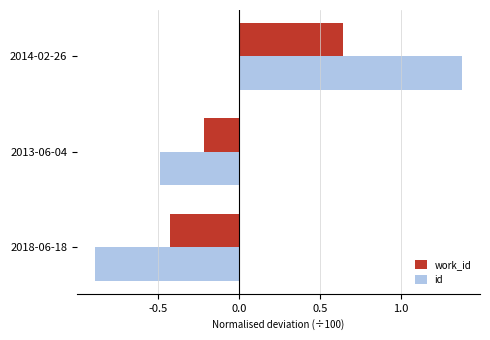

The value of work_id at 2018-06-18 is -0.7. True or false?

False